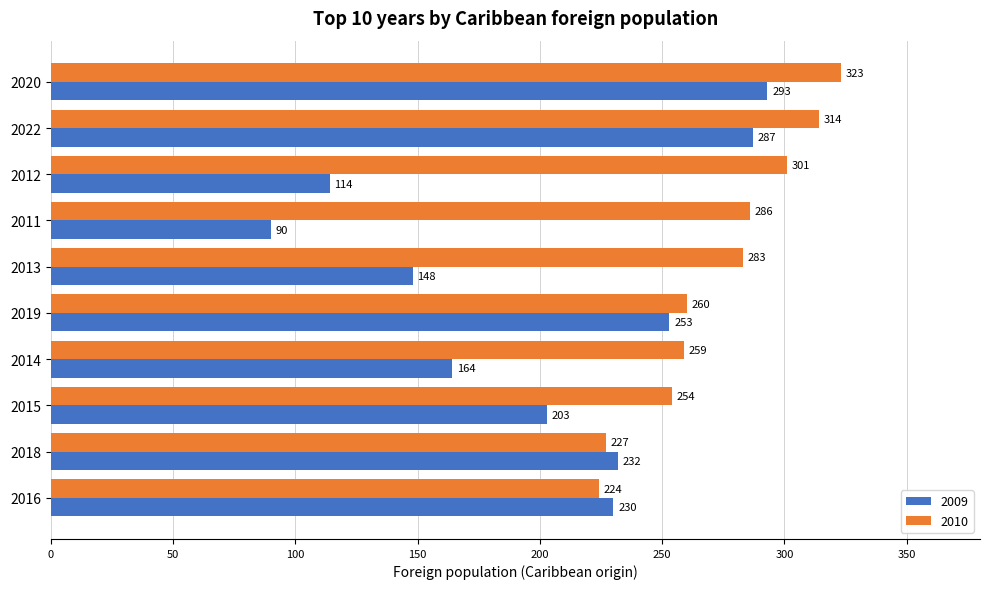

At which label is 2010 closest to 273?

2013